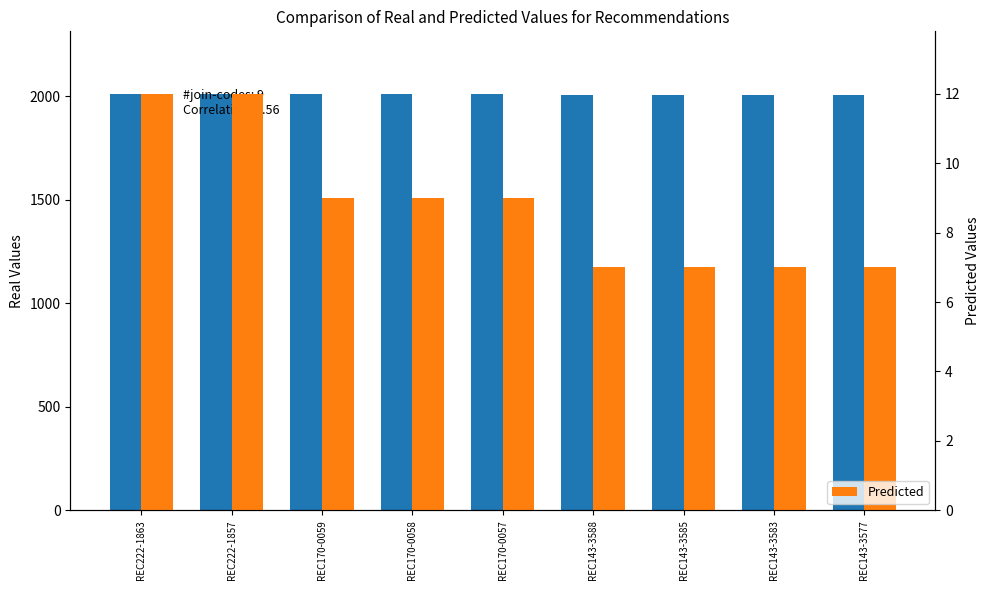

At how many categories does at least one series exceed 419?

9